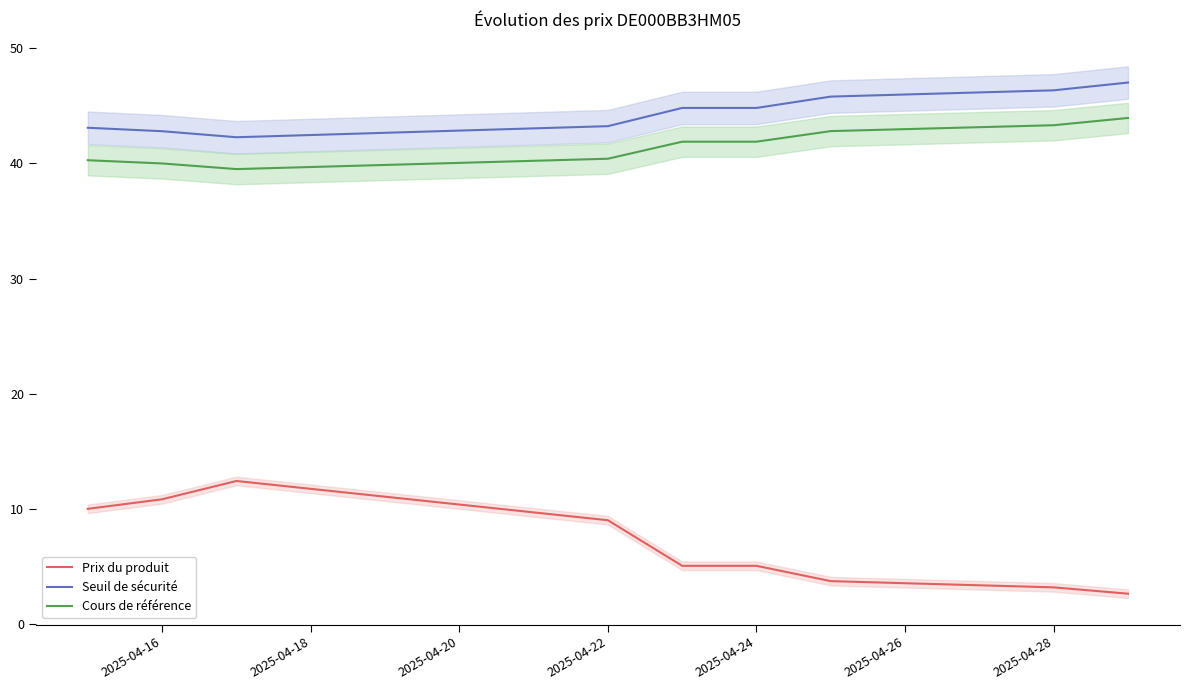

The Cours de référence series shows 41.9 at 2025-04-24. True or false?

True